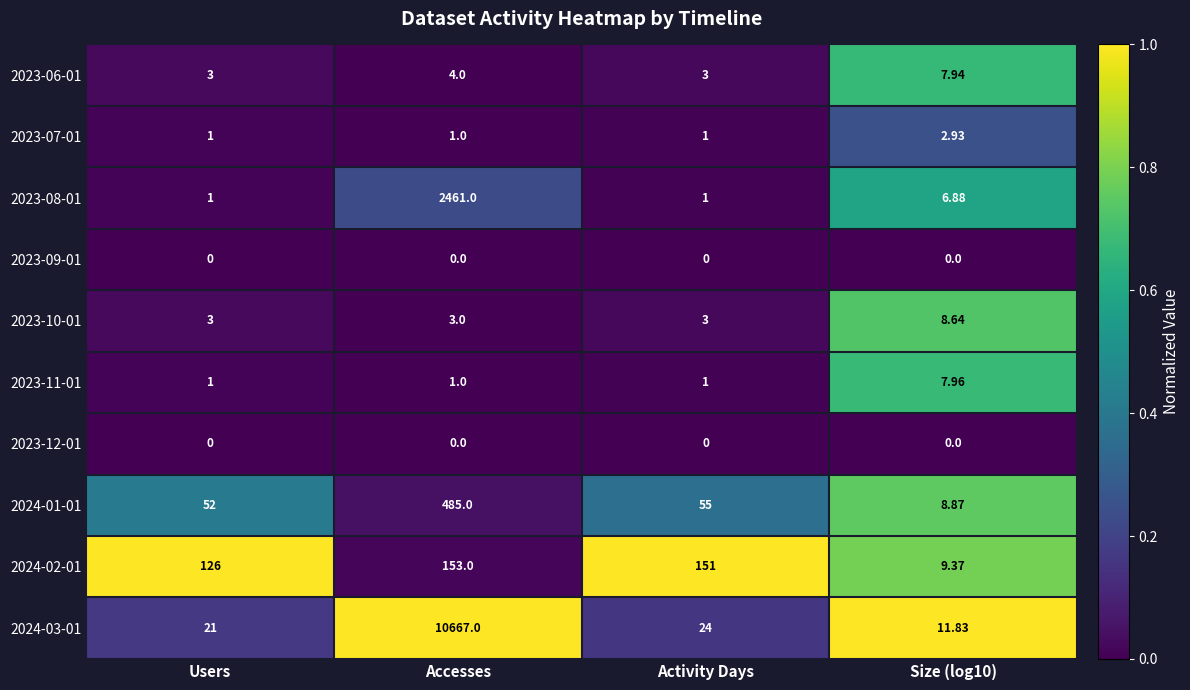

Is the value of 2024-02-01 at Users greater than the value of 2023-10-01 at Size (log10)?

Yes